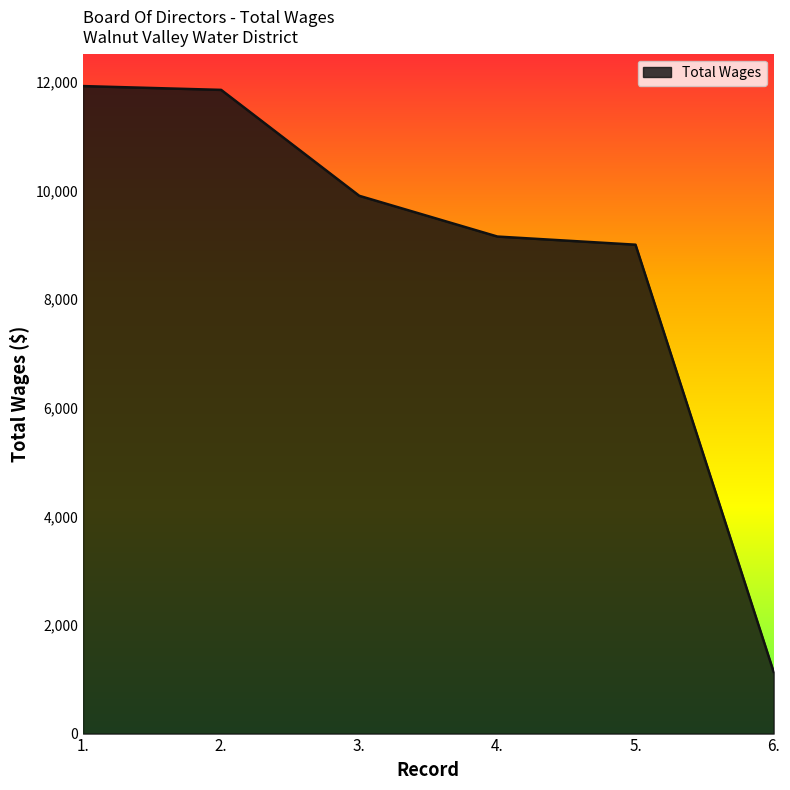

What is the sum of the values at 2. and 5.?

20850